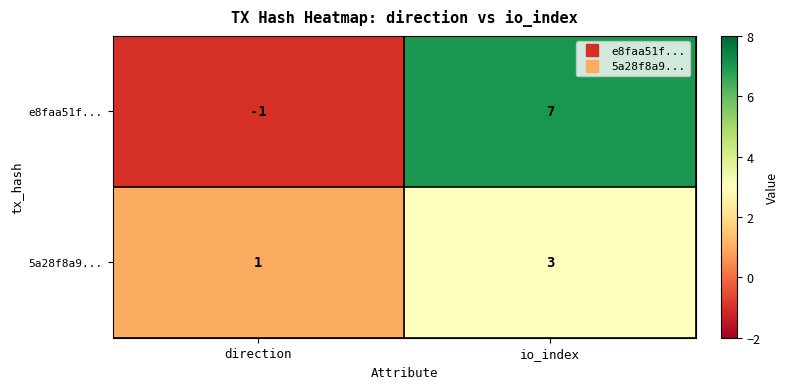

Which series has the largest total across all categories?

e8faa51f...